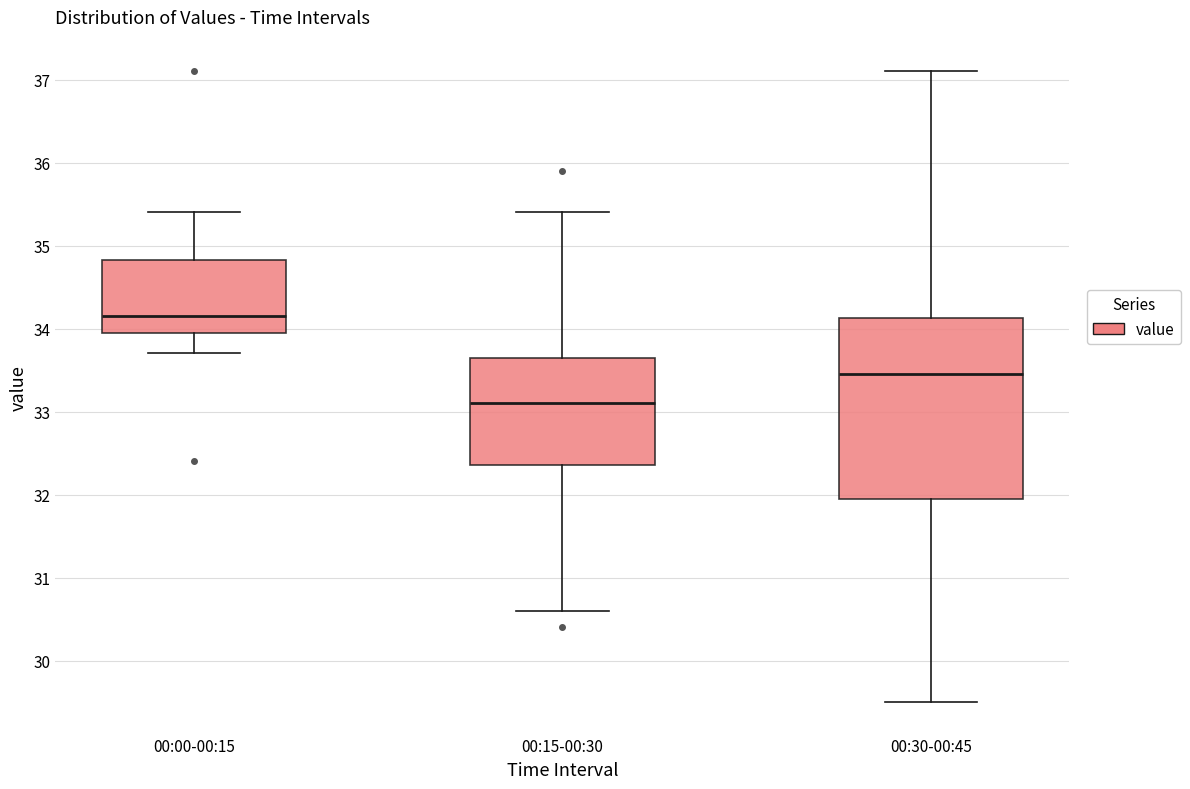

Where is the lower edge of the box for 00:15-00:30 on the y-axis? The values are not printed on the chart, so give them approximately, as read against the axis.

32.4